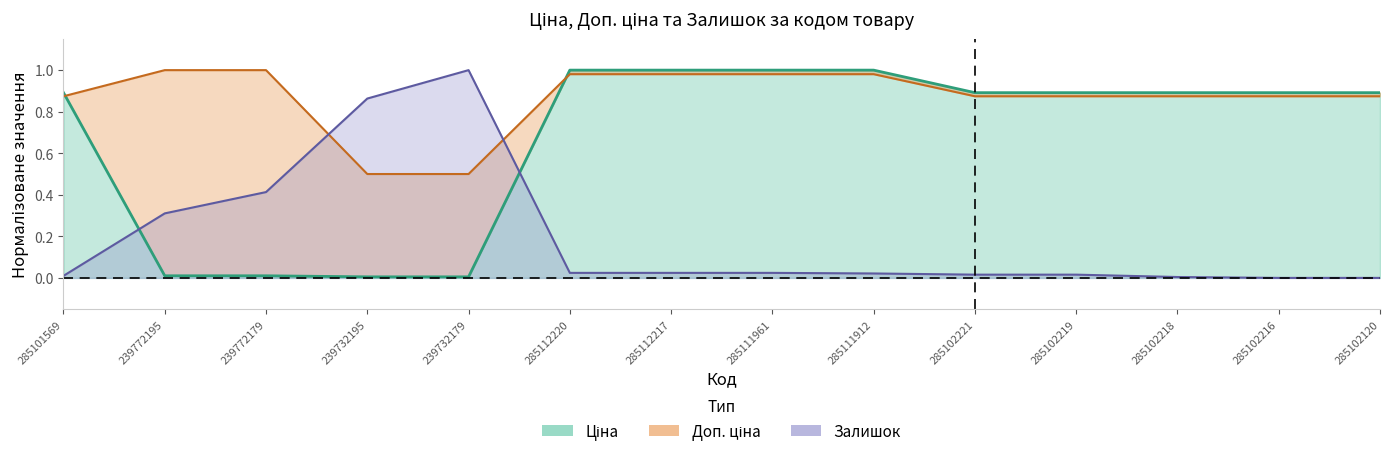

Count the number of data series in this chart.

3